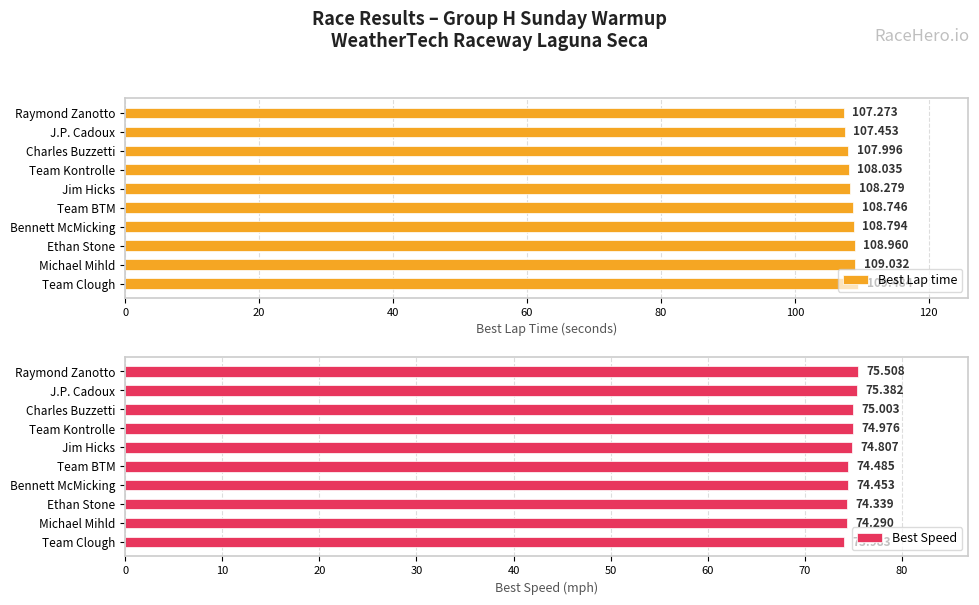

At which label does Best Speed reach its minimum?

Team Clough